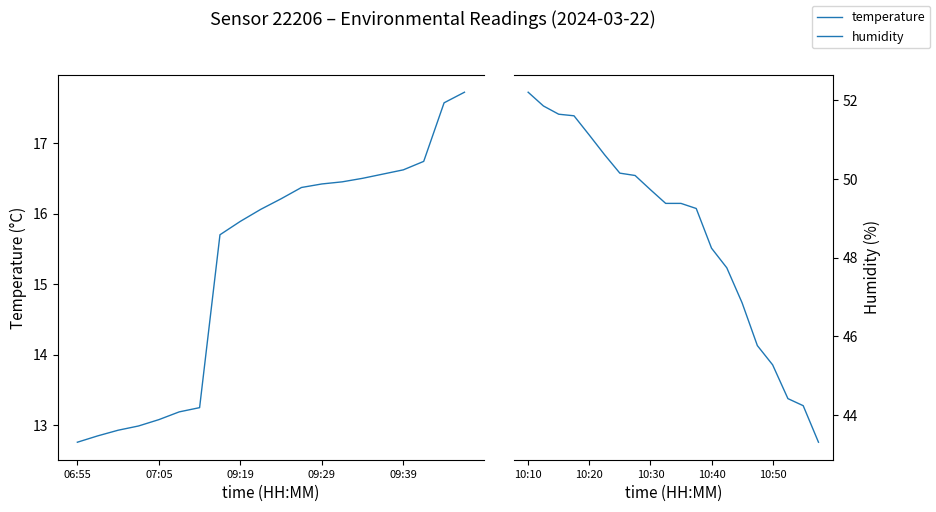

Does the chart have visible grid lines?

No